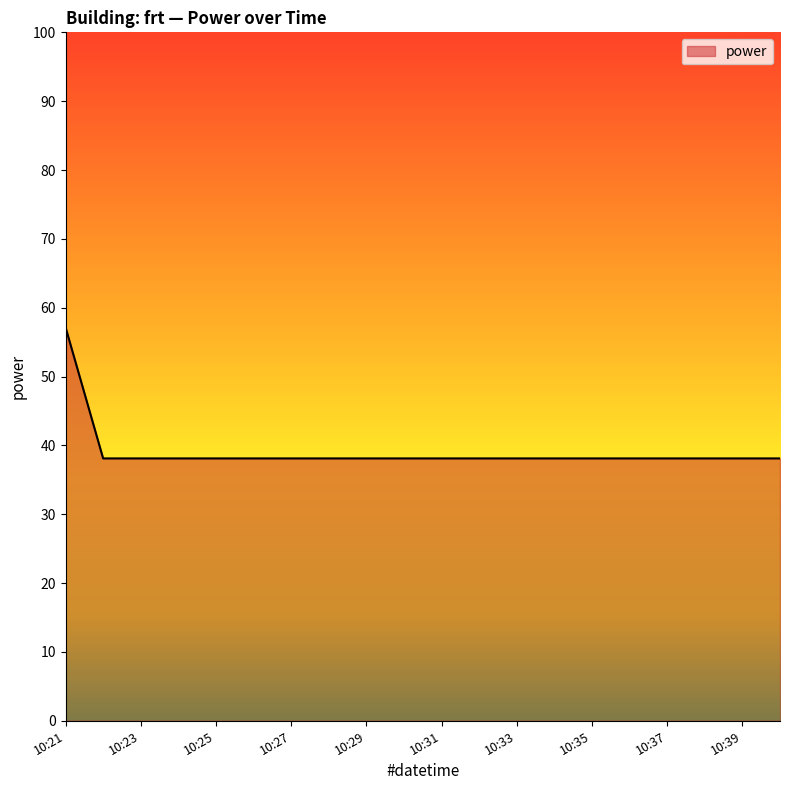

How many categories are shown in the chart?

20